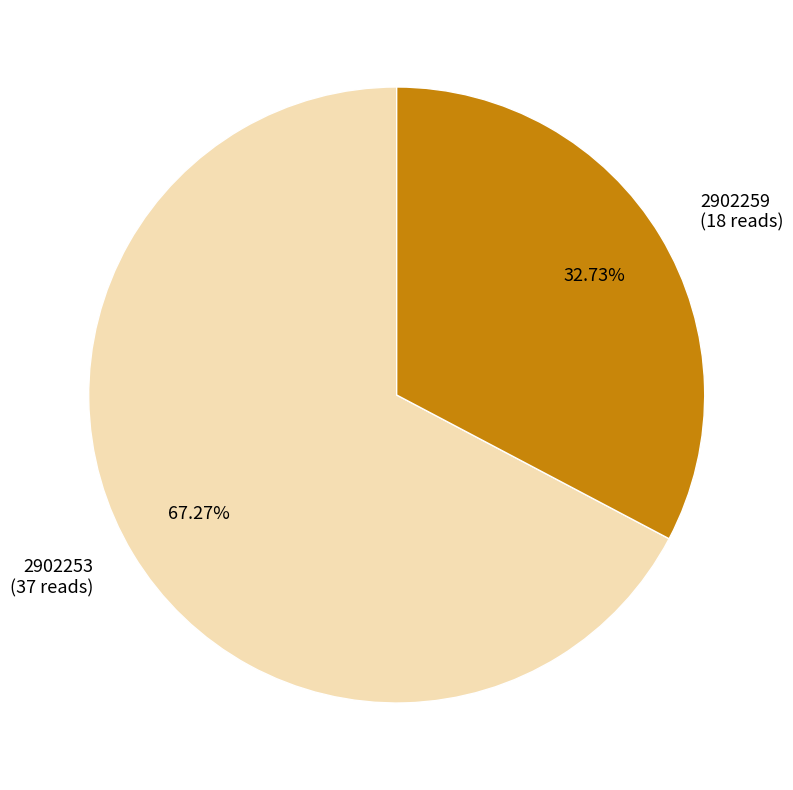

To the nearest percent, what percentage of the pie is 2902259?

33%